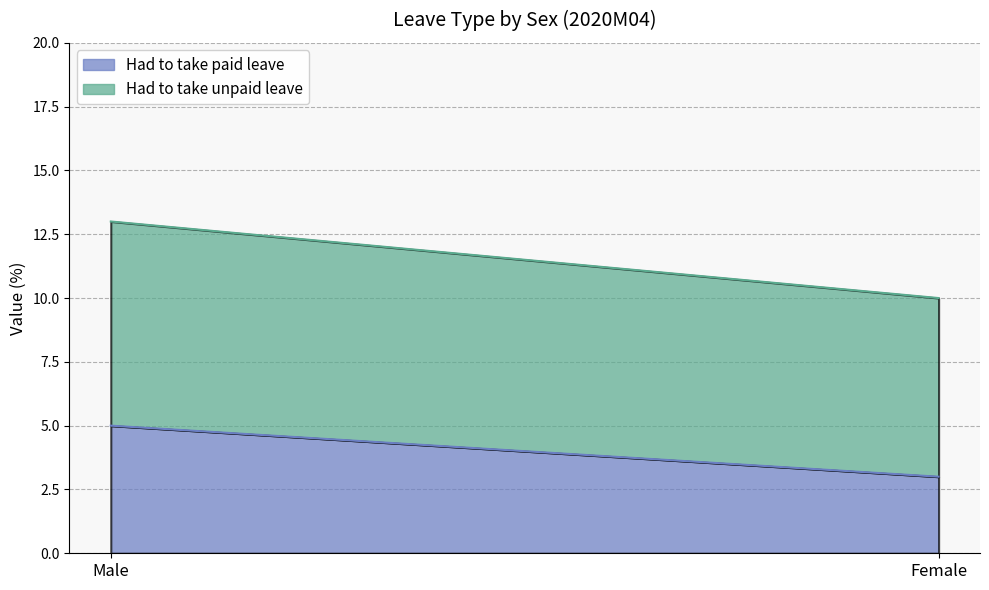

How many Had to take paid leave values are between 3 and 5?

2